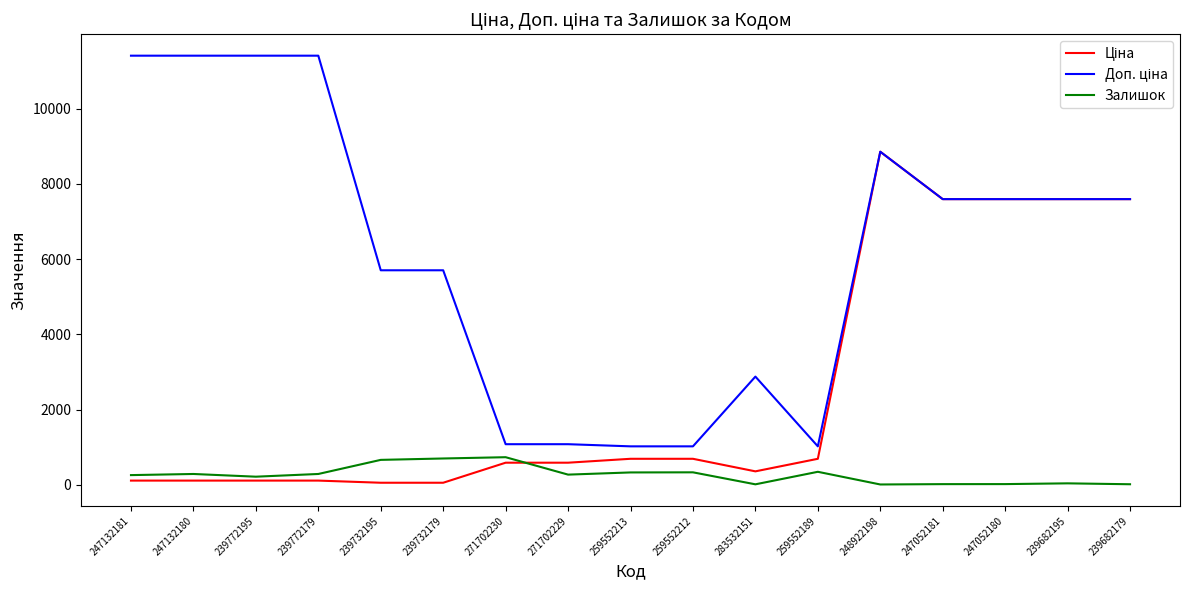

At which category is the sum across all series the highest?

248922198